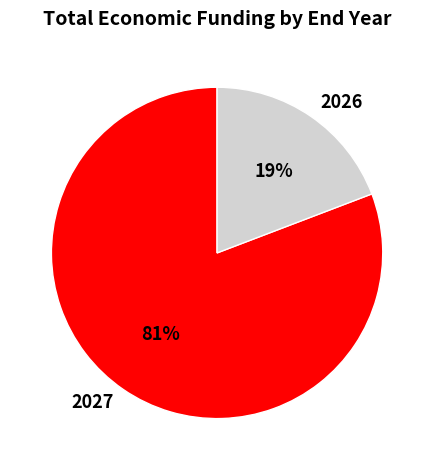

Do 2027 and 2026 together represent more than half of the pie?

Yes